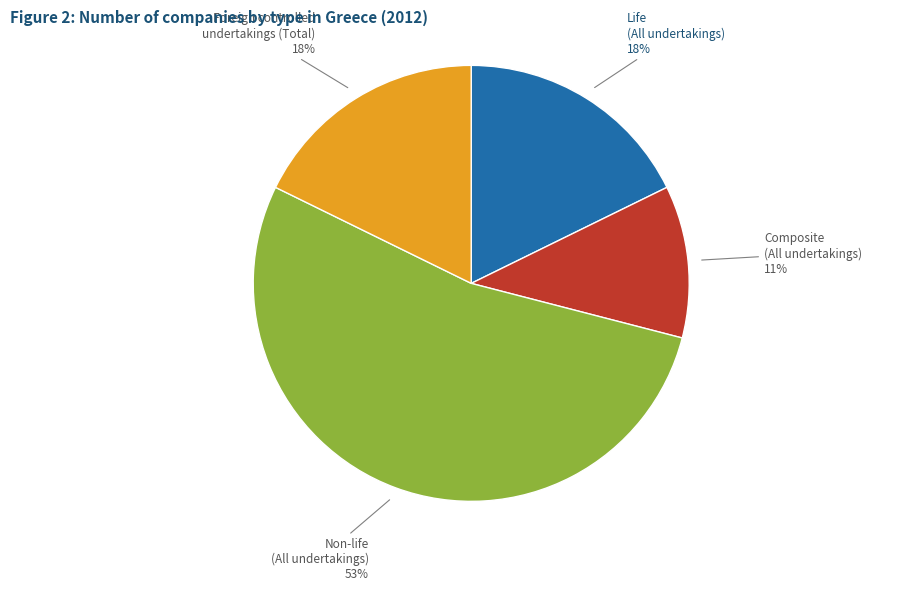

True or false: Non-life (All undertakings) accounts for 53% of the total.

True